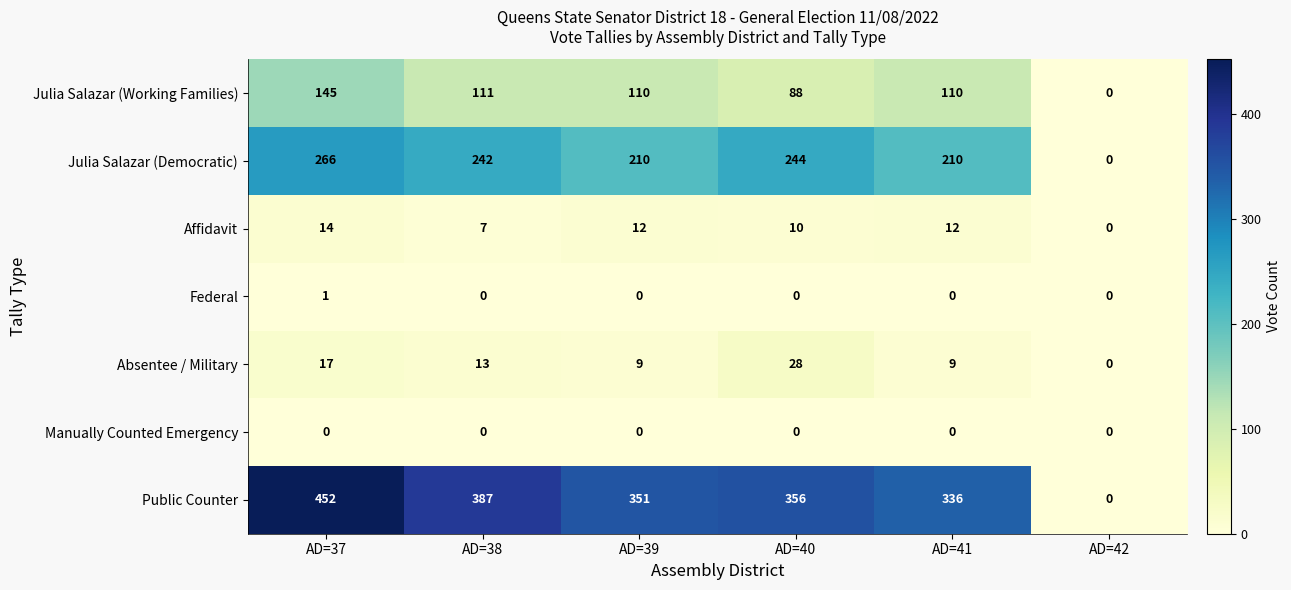

How many series are shown in this chart?

7